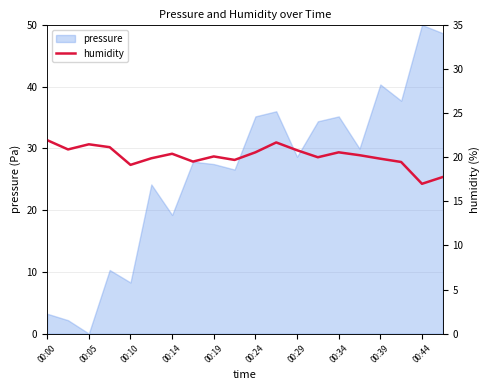

At which label does pressure reach its peak?

00:44